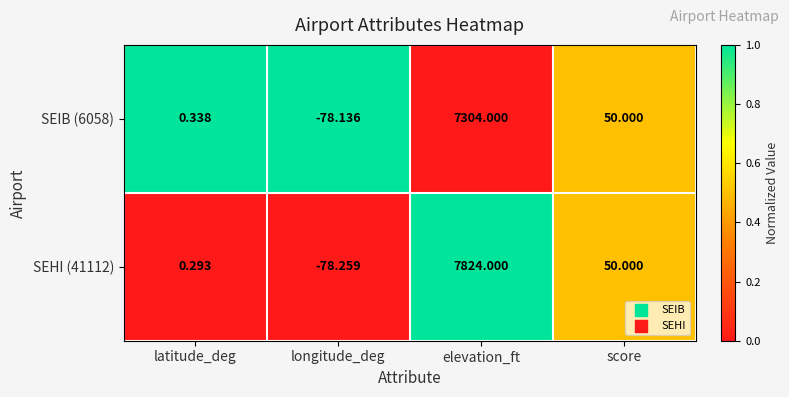

Which series has the largest range (max minus min)?

SEHI (41112)